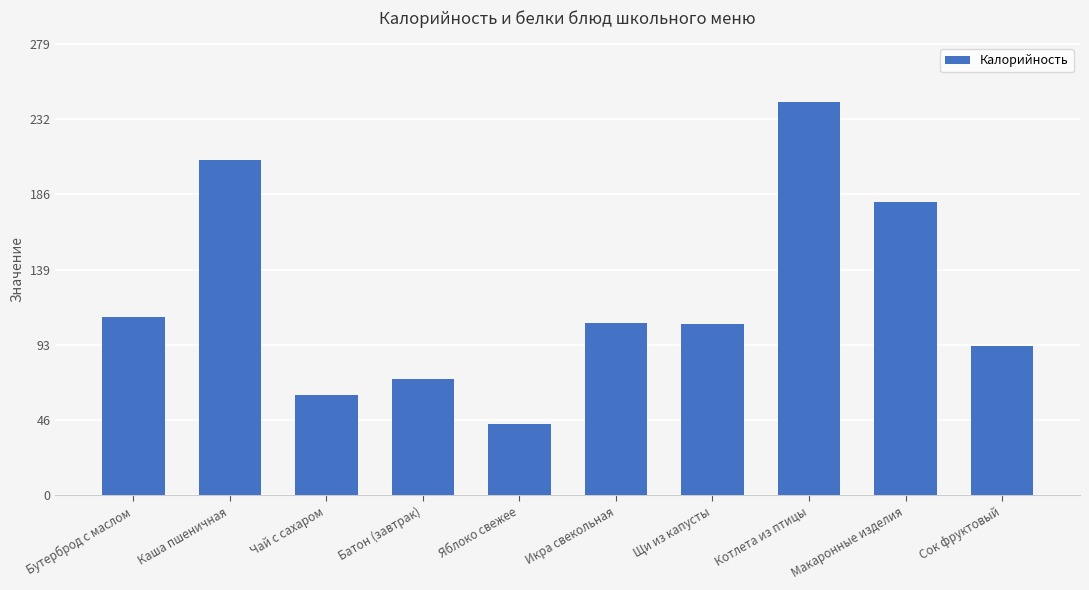

What is the greatest value displayed?

243.0